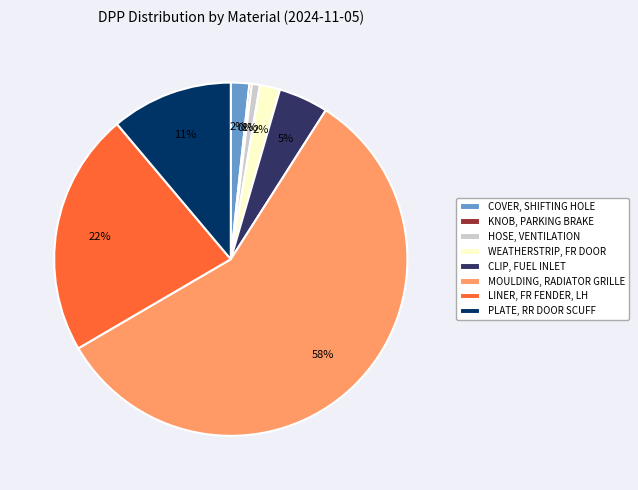

Do MOULDING, RADIATOR GRILLE and HOSE, VENTILATION together represent more than half of the pie?

Yes